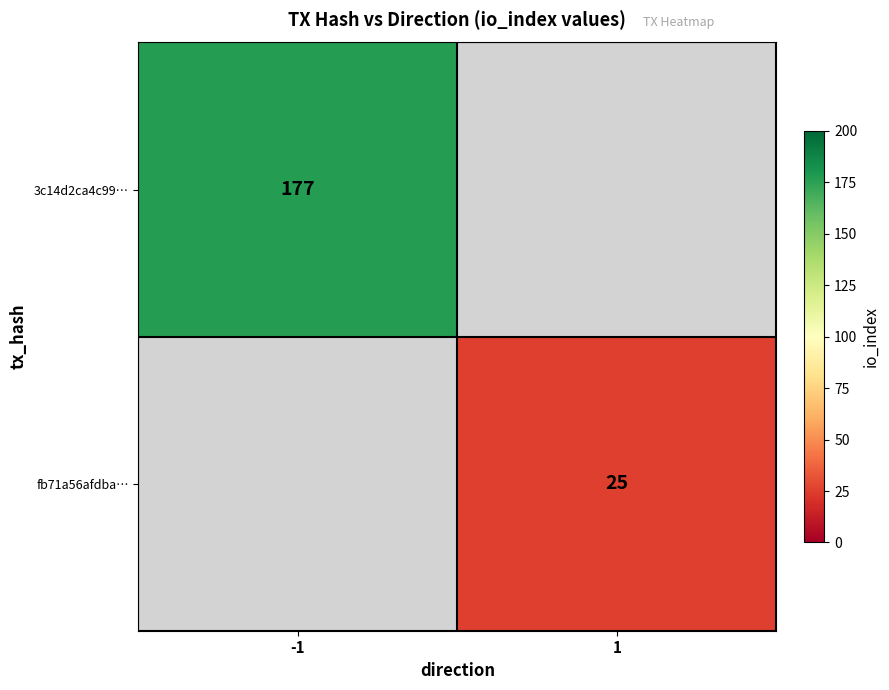

At which category does the chart reach its minimum across all series?

1